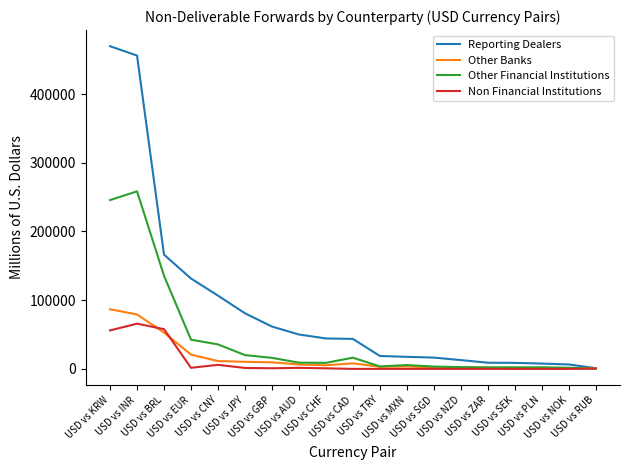

List the series in order of their peak value, highest first.

Reporting Dealers, Other Financial Institutions, Other Banks, Non Financial Institutions